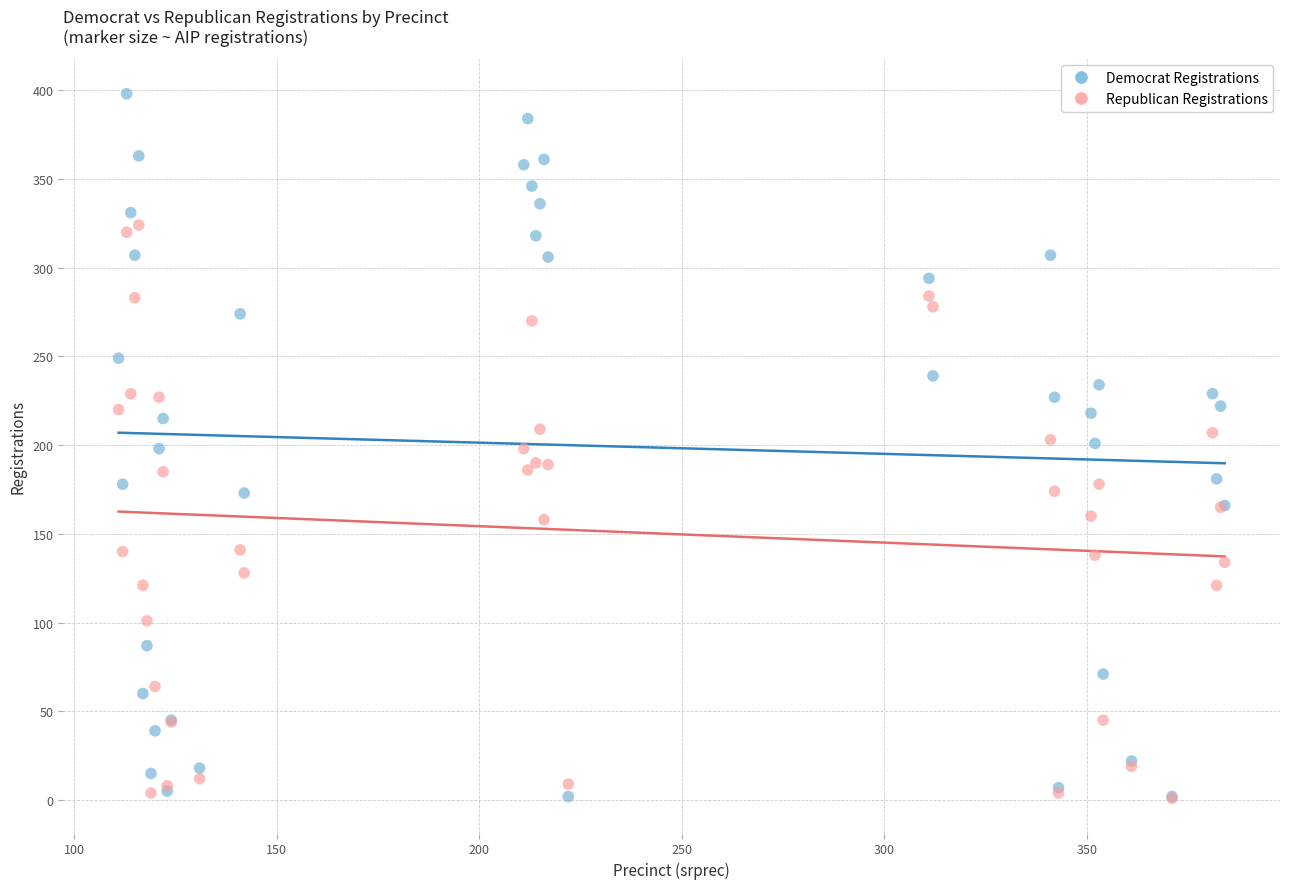

Which series reaches the maximum Y coordinate?

Democrat Registrations